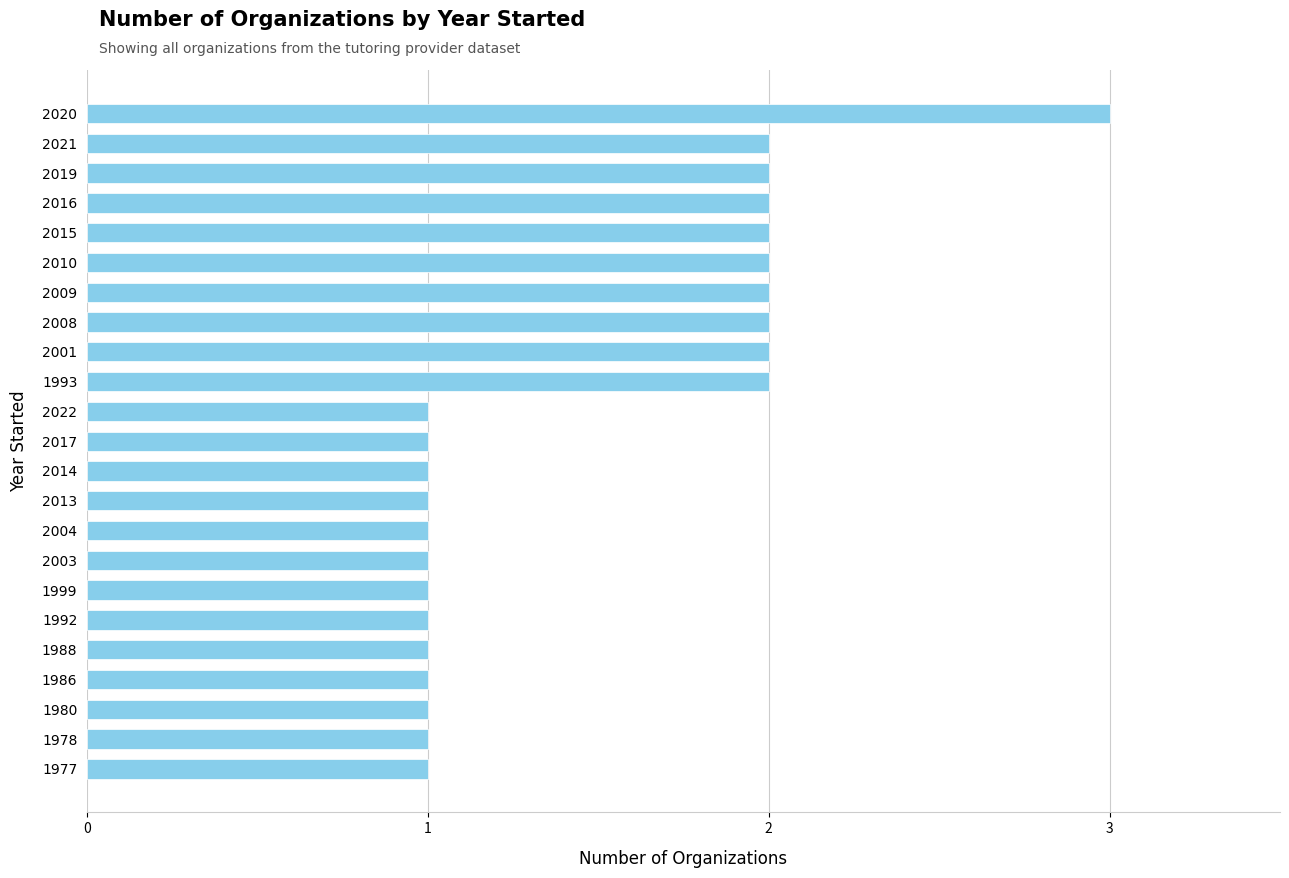

Reading bottom to top, list all the values displayed in this chart.

1977=1	1978=1	1980=1	1986=1	1988=1	1992=1	1999=1	2003=1	2004=1	2013=1	2014=1	2017=1	2022=1	1993=2	2001=2	2008=2	2009=2	2010=2	2015=2	2016=2	2019=2	2021=2	2020=3